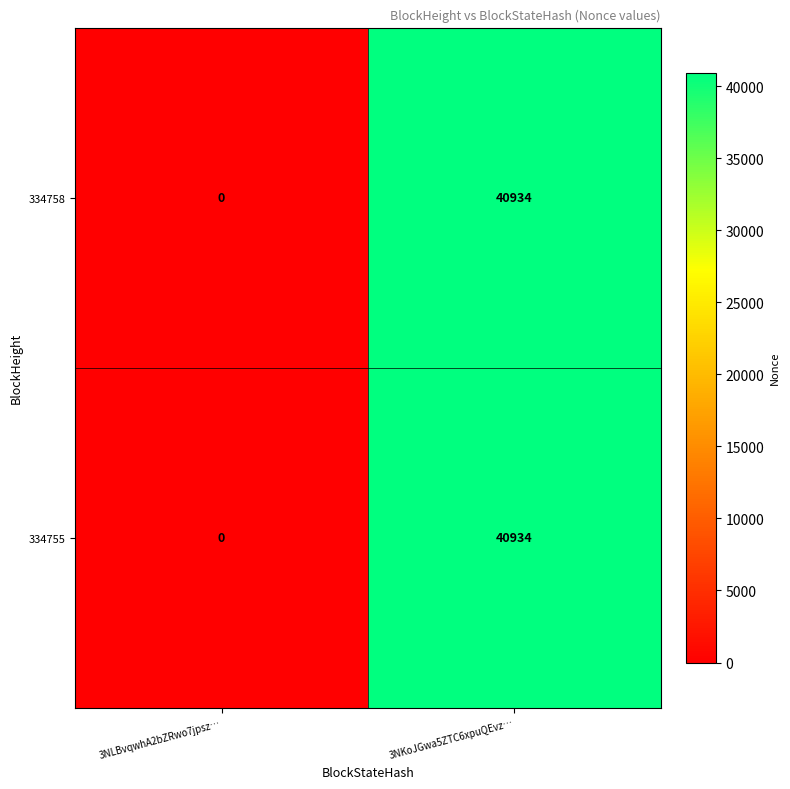

What is the sum of all 334758 values?

40934